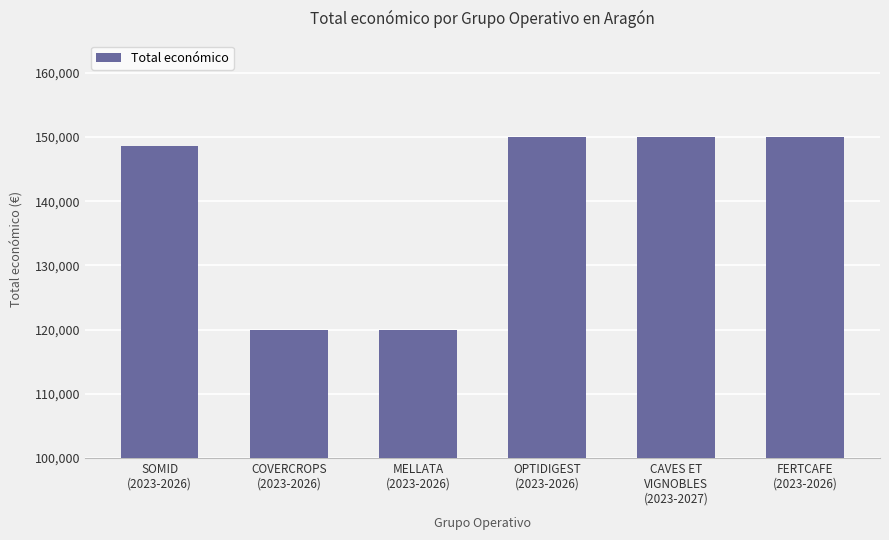

Is it true that the value at COVERCROPS
(2023-2026) is 206810?

False